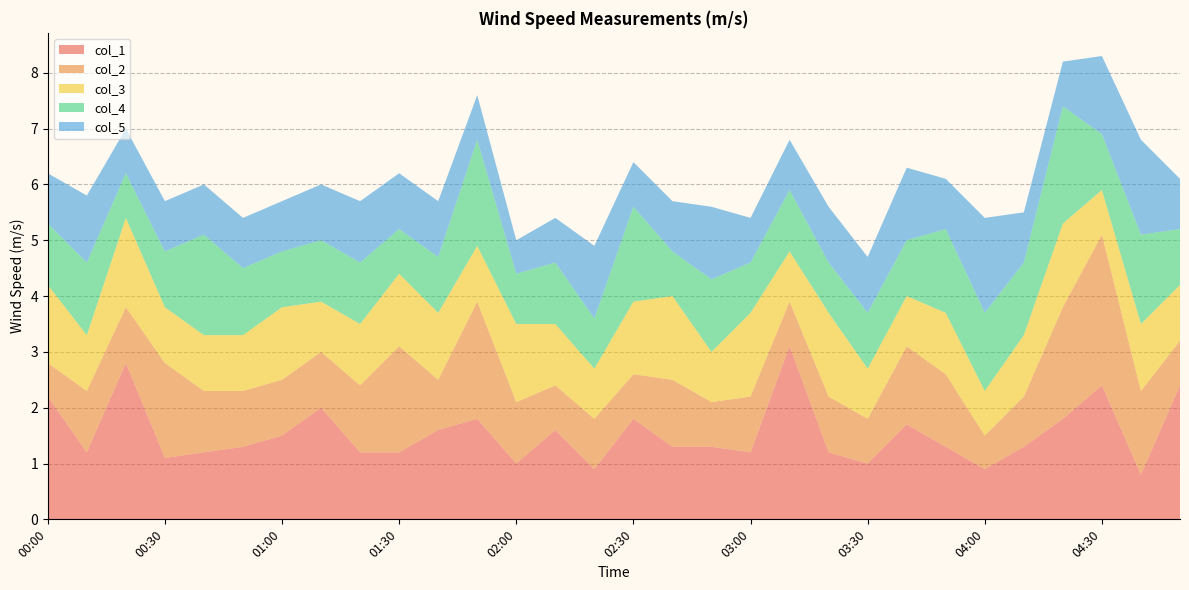

Reading left to right, extract all data points from this chart.

col_1: 00:00=2.2	00:10=1.2	00:20=2.8	00:30=1.1	00:40=1.2	00:50=1.3	01:00=1.5	01:10=2.0	01:20=1.2	01:30=1.2	01:40=1.6	01:50=1.8	02:00=1.0	02:10=1.6	02:20=0.9	02:30=1.8	02:40=1.3	02:50=1.3	03:00=1.2	03:10=3.1	03:20=1.2	03:30=1.0	03:40=1.7	03:50=1.3	04:00=0.9	04:10=1.3	04:20=1.8	04:30=2.4	04:40=0.8	04:50=2.4
col_2: 00:00=0.6	00:10=1.1	00:20=1.0	00:30=1.7	00:40=1.1	00:50=1.0	01:00=1.0	01:10=1.0	01:20=1.2	01:30=1.9	01:40=0.9	01:50=2.1	02:00=1.1	02:10=0.8	02:20=0.9	02:30=0.8	02:40=1.2	02:50=0.8	03:00=1.0	03:10=0.8	03:20=1.0	03:30=0.8	03:40=1.4	03:50=1.3	04:00=0.6	04:10=0.9	04:20=2.0	04:30=2.7	04:40=1.5	04:50=0.8
col_3: 00:00=1.4	00:10=1.0	00:20=1.6	00:30=1.0	00:40=1.0	00:50=1.0	01:00=1.3	01:10=0.9	01:20=1.1	01:30=1.3	01:40=1.2	01:50=1.0	02:00=1.4	02:10=1.1	02:20=0.9	02:30=1.3	02:40=1.5	02:50=0.9	03:00=1.5	03:10=0.9	03:20=1.5	03:30=0.9	03:40=0.9	03:50=1.1	04:00=0.8	04:10=1.1	04:20=1.5	04:30=0.8	04:40=1.2	04:50=1.0
col_4: 00:00=1.1	00:10=1.3	00:20=0.8	00:30=1.0	00:40=1.8	00:50=1.2	01:00=1.0	01:10=1.1	01:20=1.1	01:30=0.8	01:40=1.0	01:50=1.9	02:00=0.9	02:10=1.1	02:20=0.9	02:30=1.7	02:40=0.8	02:50=1.3	03:00=0.9	03:10=1.1	03:20=0.9	03:30=1.0	03:40=1.0	03:50=1.5	04:00=1.4	04:10=1.3	04:20=2.1	04:30=1.0	04:40=1.6	04:50=1.0
col_5: 00:00=0.9	00:10=1.2	00:20=0.8	00:30=0.9	00:40=0.9	00:50=0.9	01:00=0.9	01:10=1.0	01:20=1.1	01:30=1.0	01:40=1.0	01:50=0.8	02:00=0.6	02:10=0.8	02:20=1.3	02:30=0.8	02:40=0.9	02:50=1.3	03:00=0.8	03:10=0.9	03:20=1.0	03:30=1.0	03:40=1.3	03:50=0.9	04:00=1.7	04:10=0.9	04:20=0.8	04:30=1.4	04:40=1.7	04:50=0.9